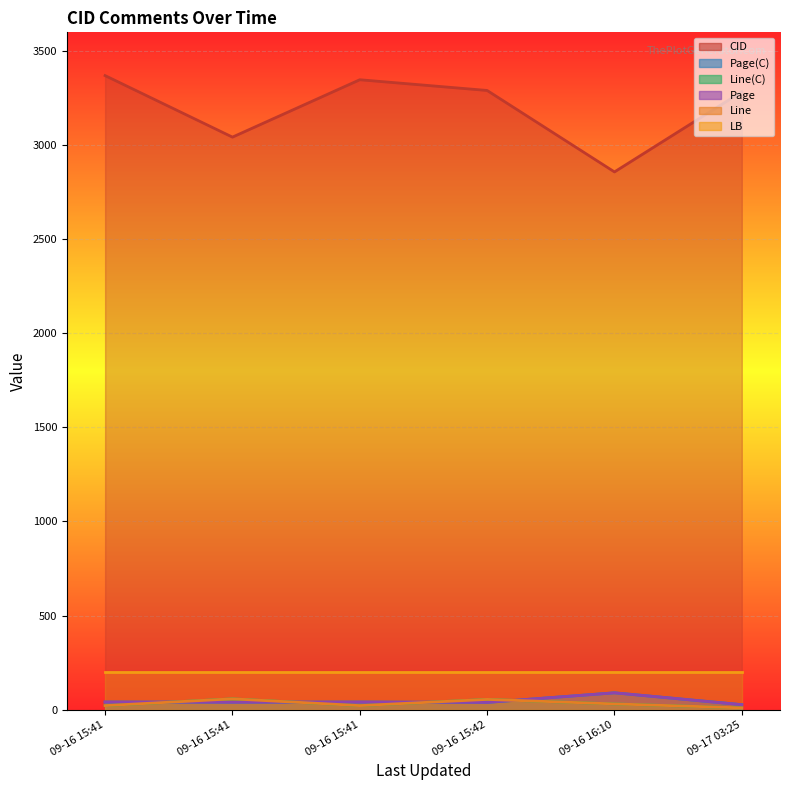

What is the total value across all series at 2013-09-16 16:10?

3294